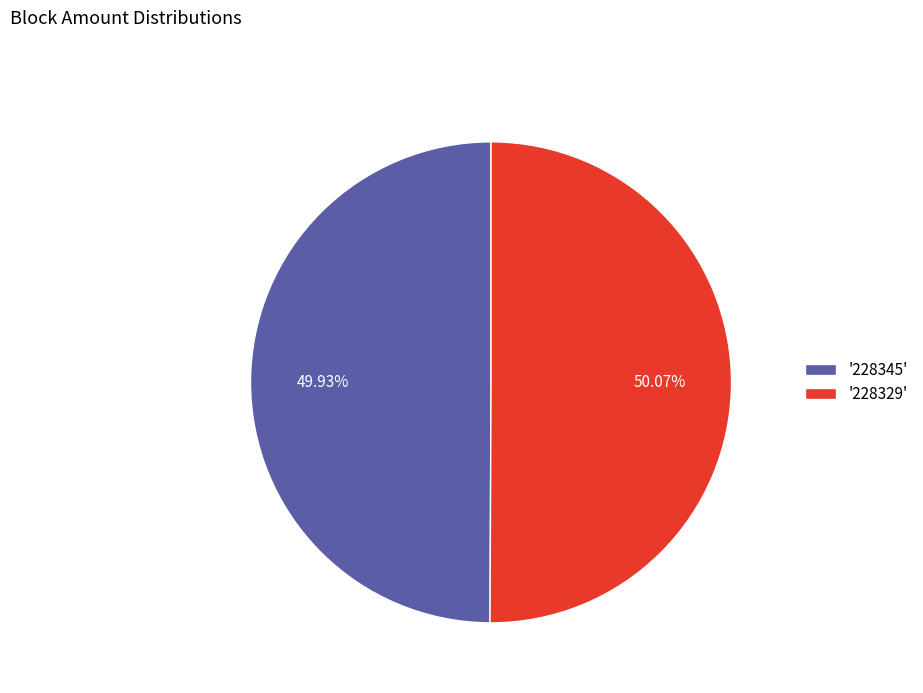

Is there any slice that represents more than half of the pie?

Yes